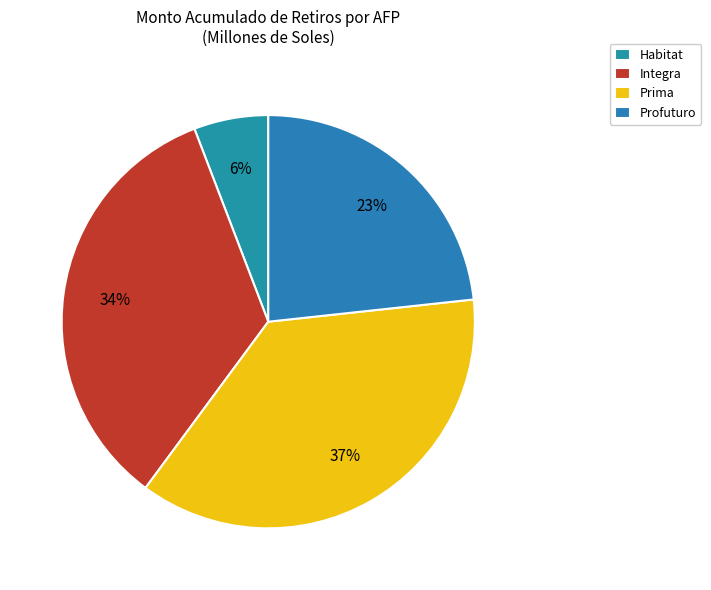

Is there a majority slice in this chart?

No